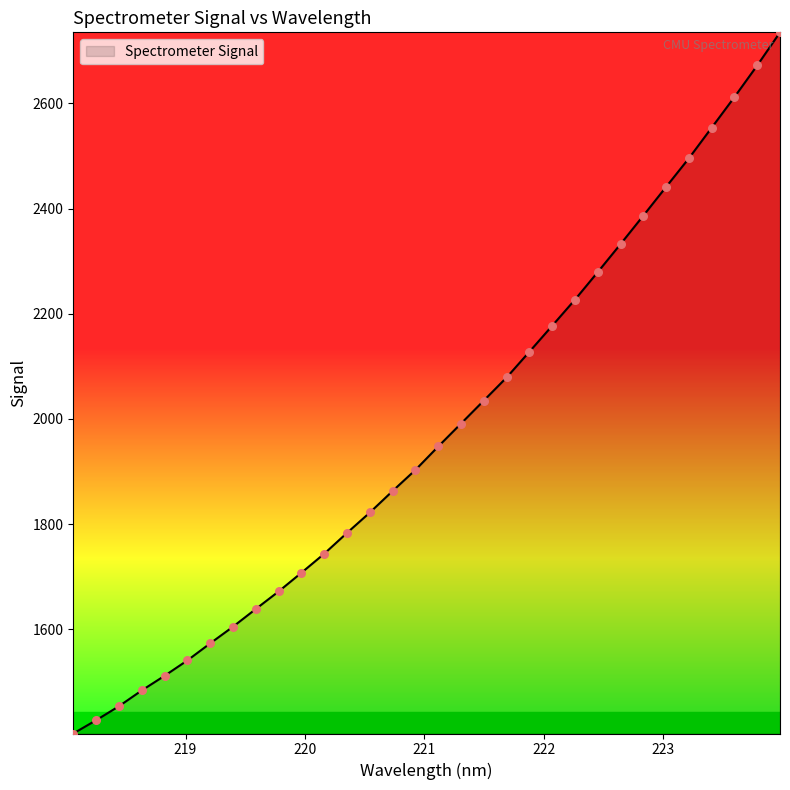

What is the maximum value shown in the chart?

2735.2